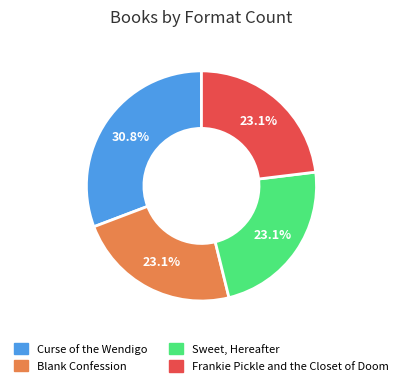

To the nearest percent, what percentage of the pie is Sweet, Hereafter?

23%